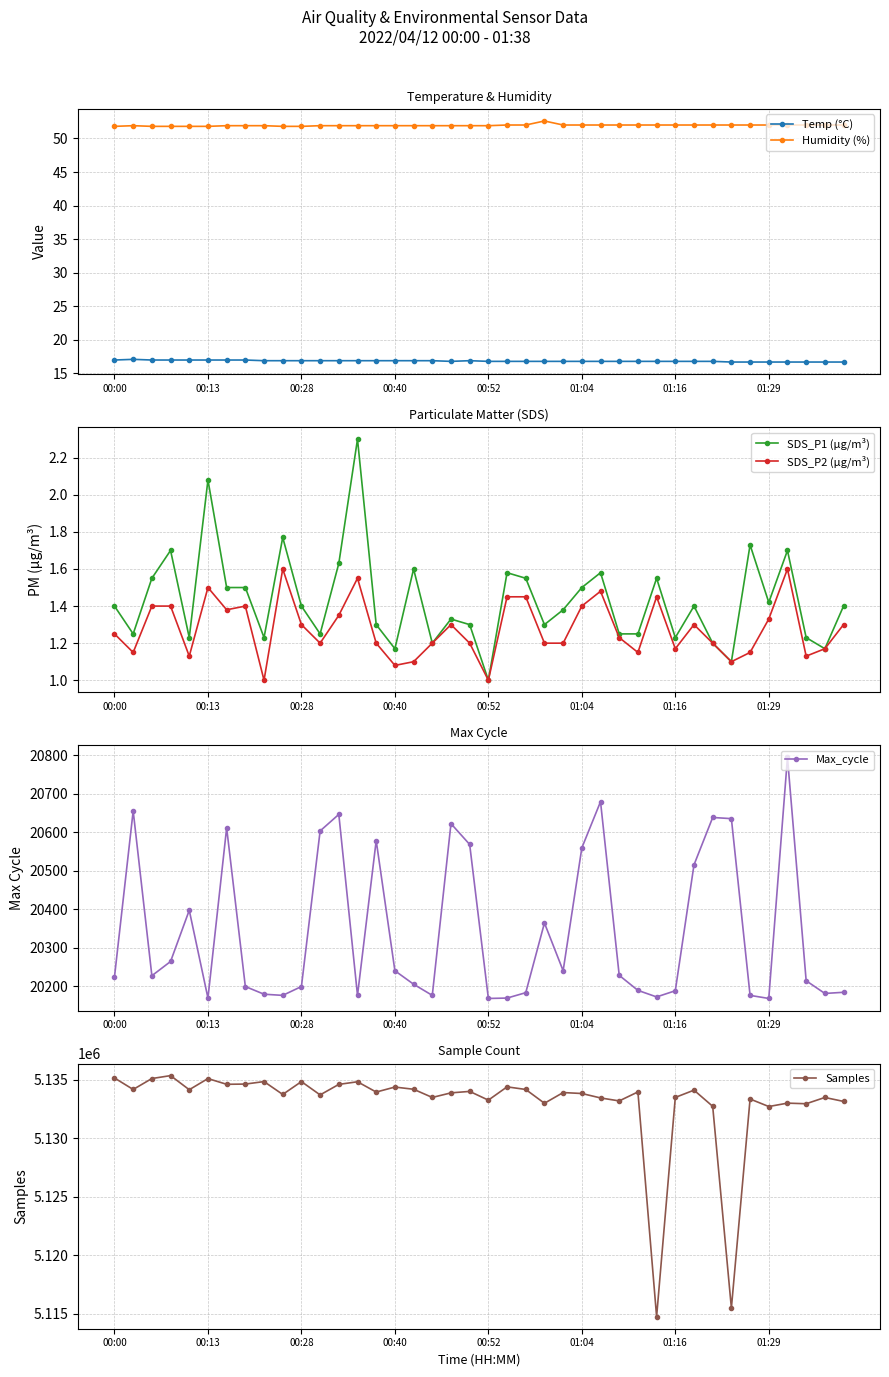

What is the total value across all series at 28?

5154206.2